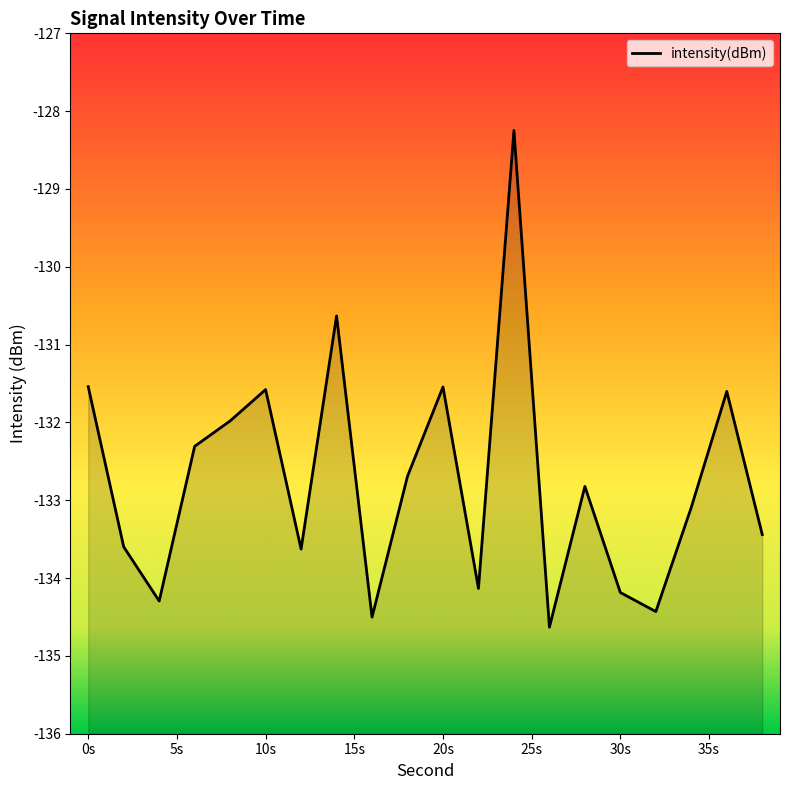

How many values are below -132?

13